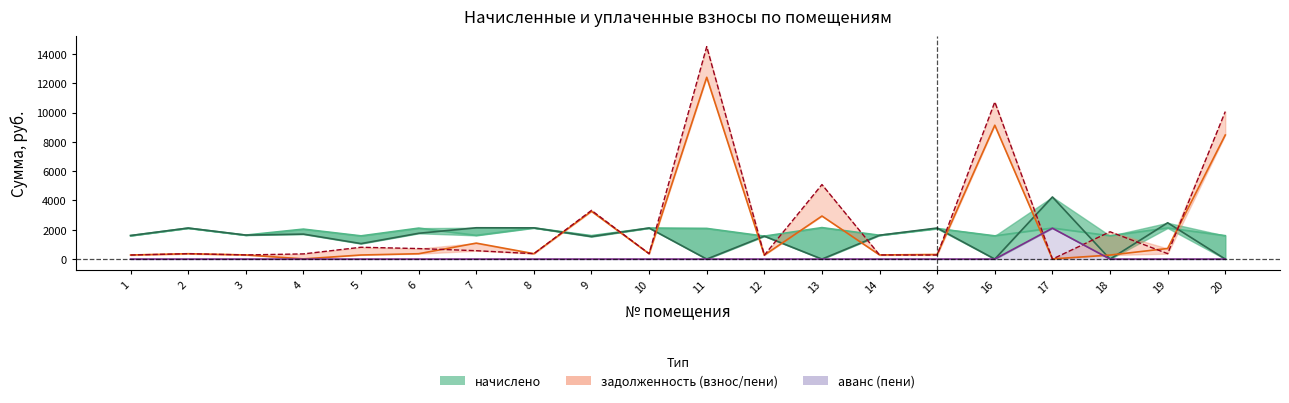

How many values in the задолженность (взнос) series exceed 365?

11